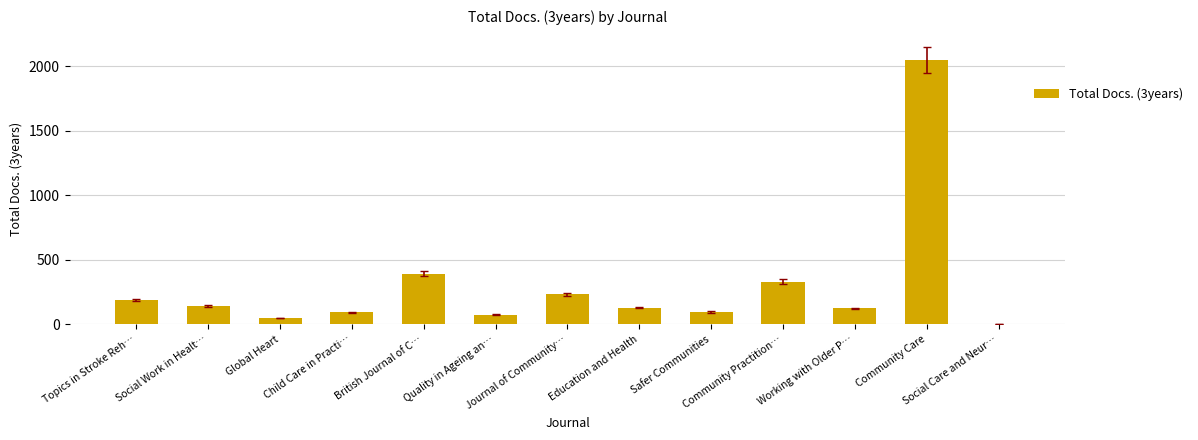

What is the maximum value shown in the chart?

2047